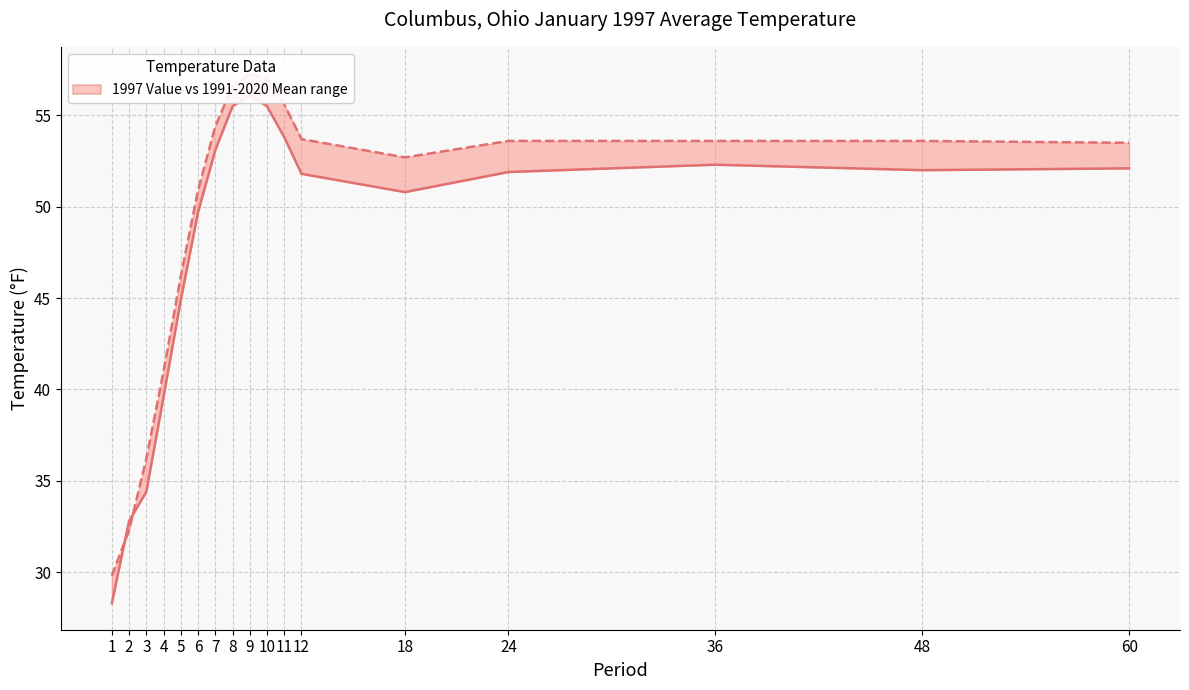

What is the total value across all series at 8?

112.1